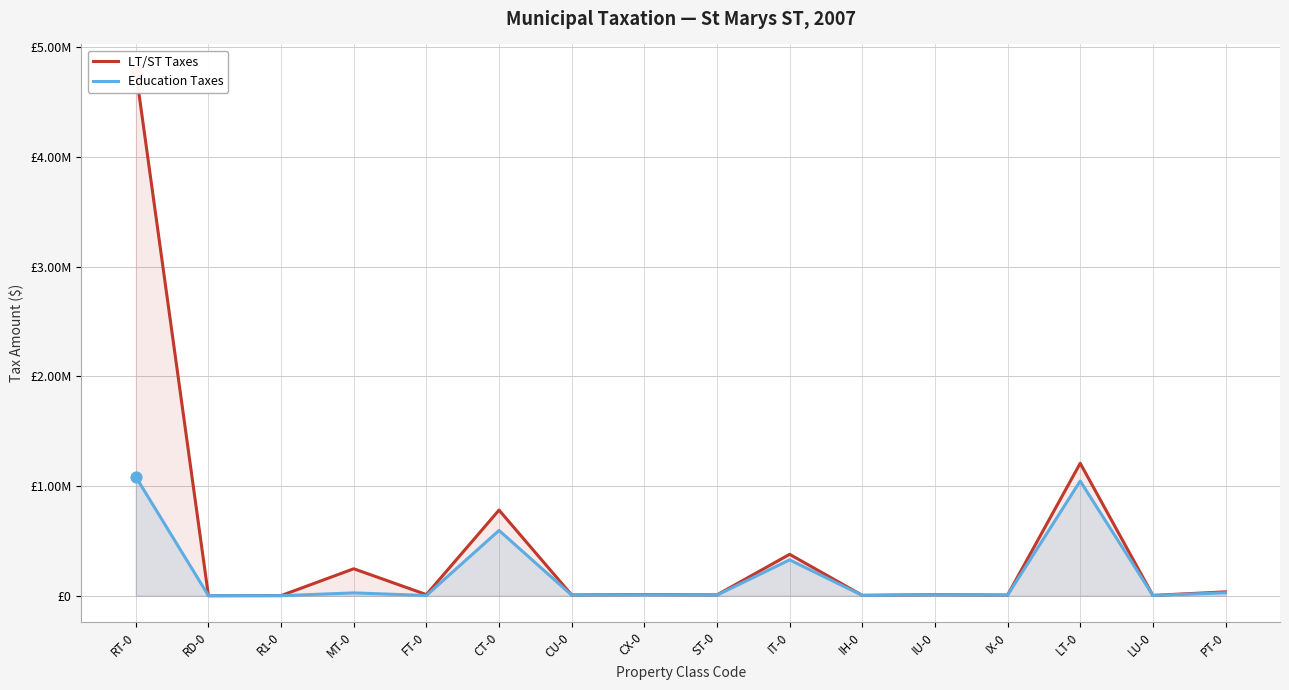

At how many categories does at least one series exceed 188410?

5